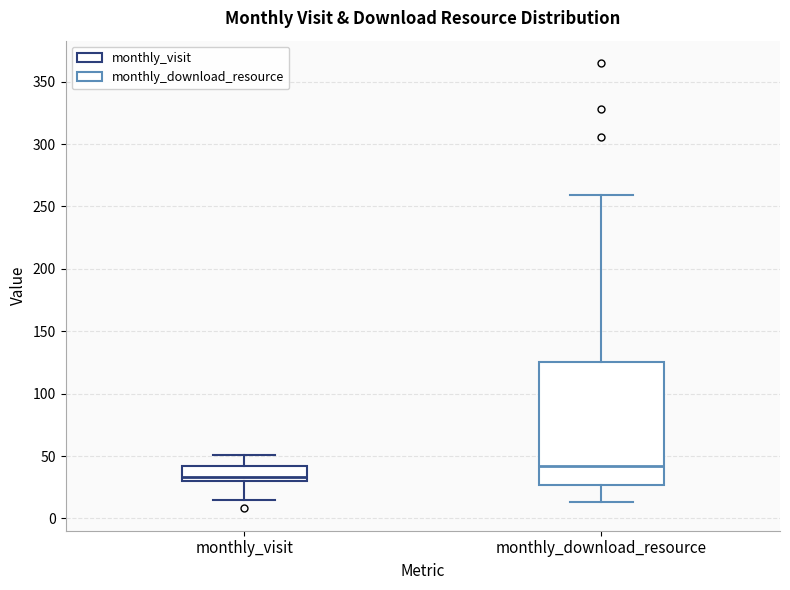

Where is the upper edge of the box for monthly_download_resource on the y-axis? The values are not printed on the chart, so give them approximately, as read against the axis.

125